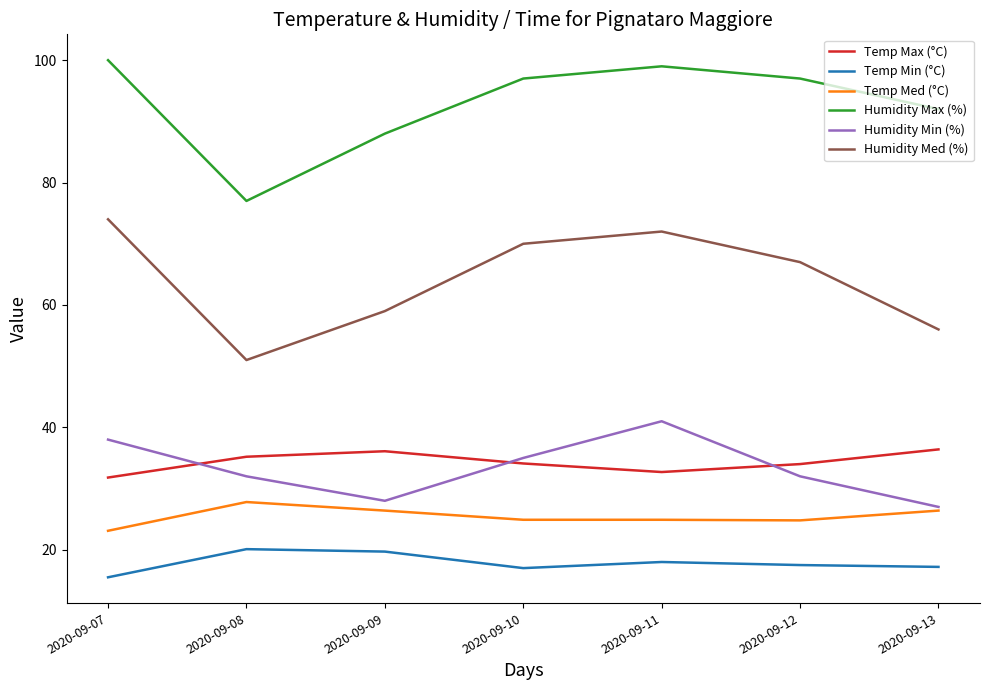

True or false: Humidity Min (%) and Temp Min (°C) cross at least once.

False